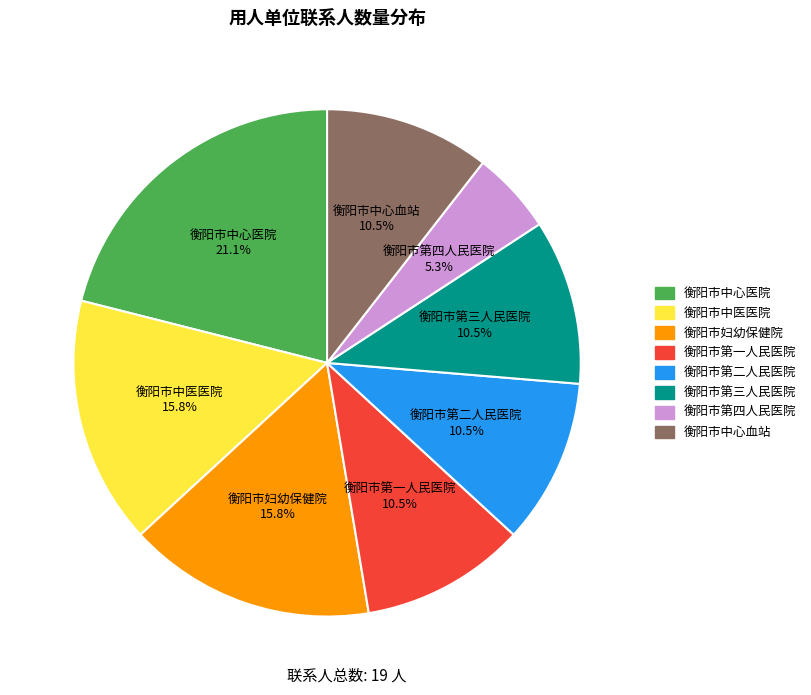

What percentage do 衡阳市第四人民医院 and 衡阳市第二人民医院 together represent?

15.8%